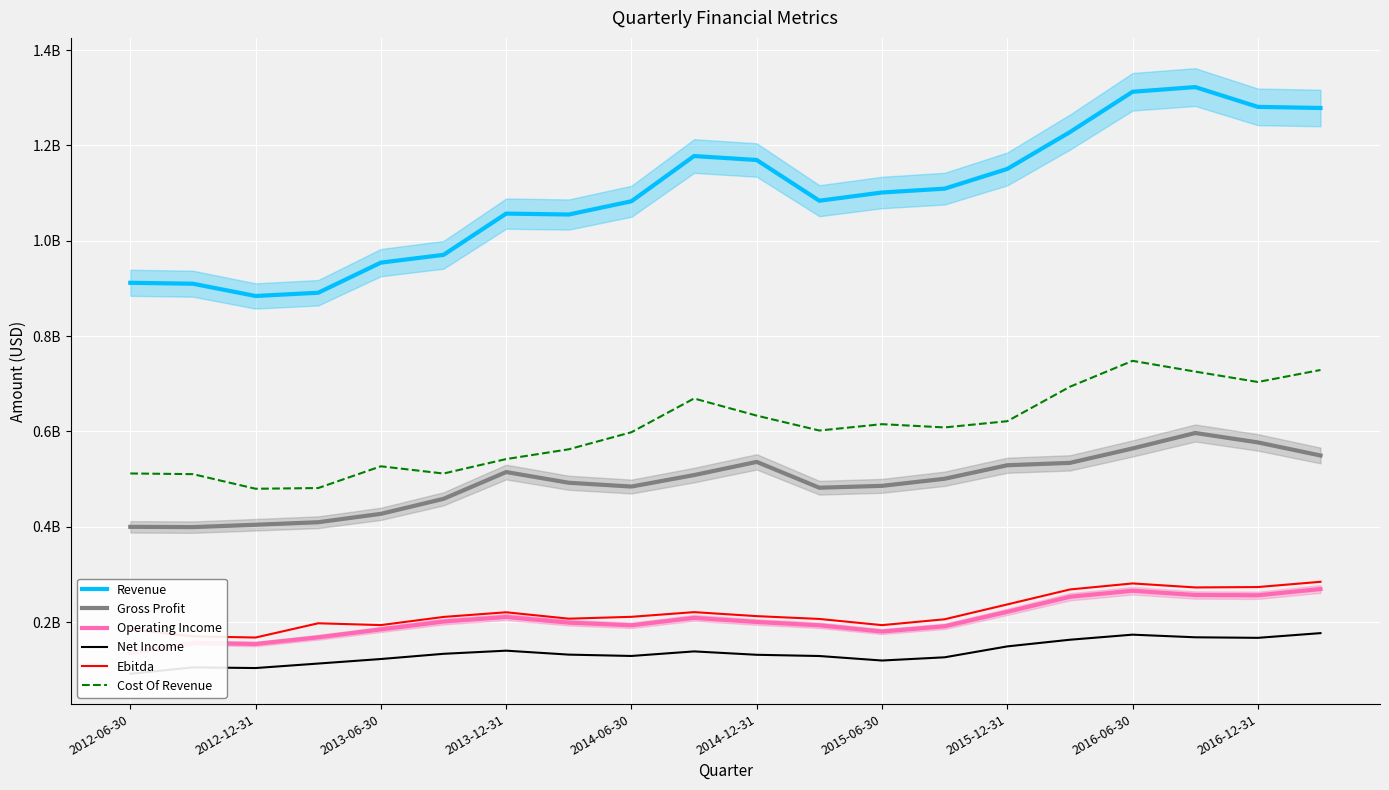

Count the number of categories in the chart.

20